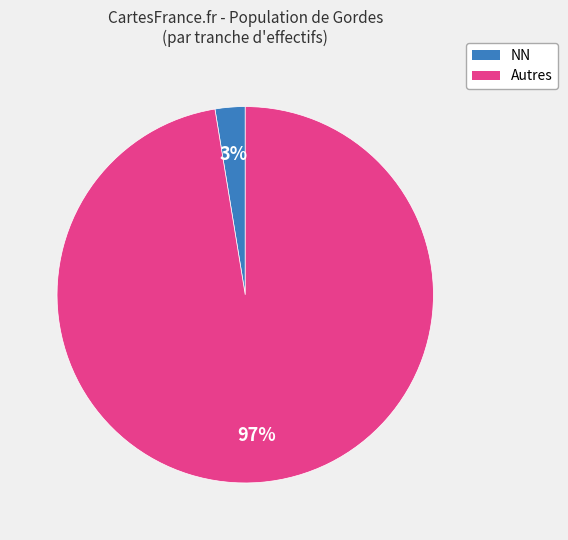

Is there a majority slice in this chart?

Yes